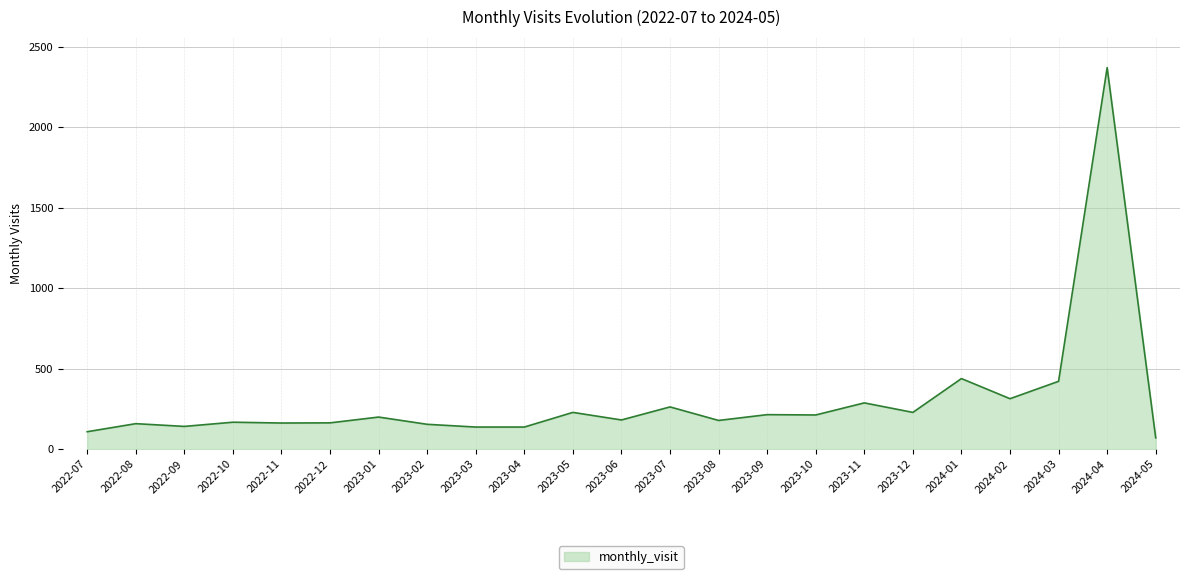

How many lines are shown in the chart?

1